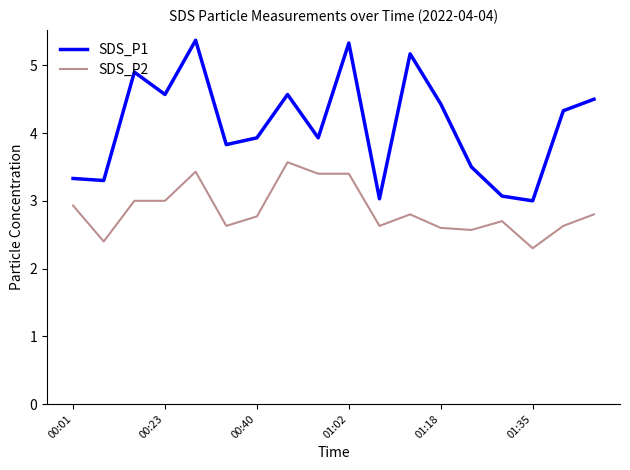

True or false: SDS_P1 and SDS_P2 cross at least once.

False